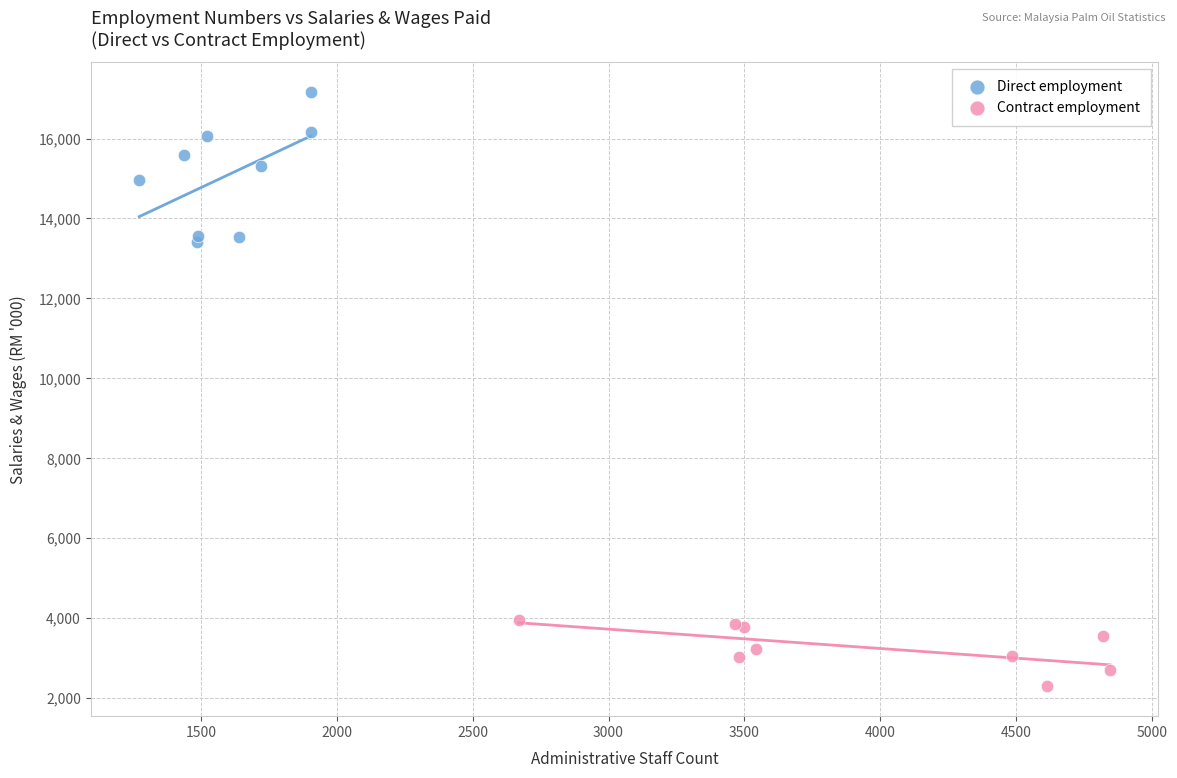

What are all the series names shown in the legend?

Direct employment, Contract employment